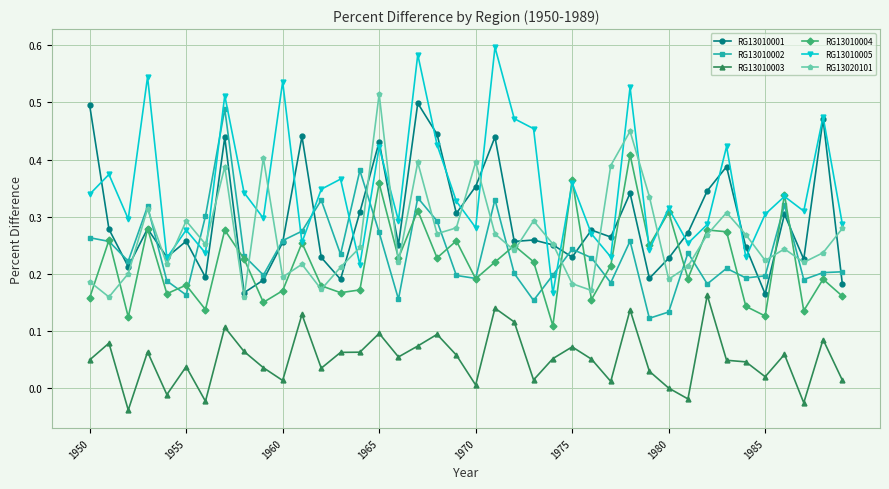

In RG13010002, how many points are higher than both neighbors (excluding endpoints)?

11